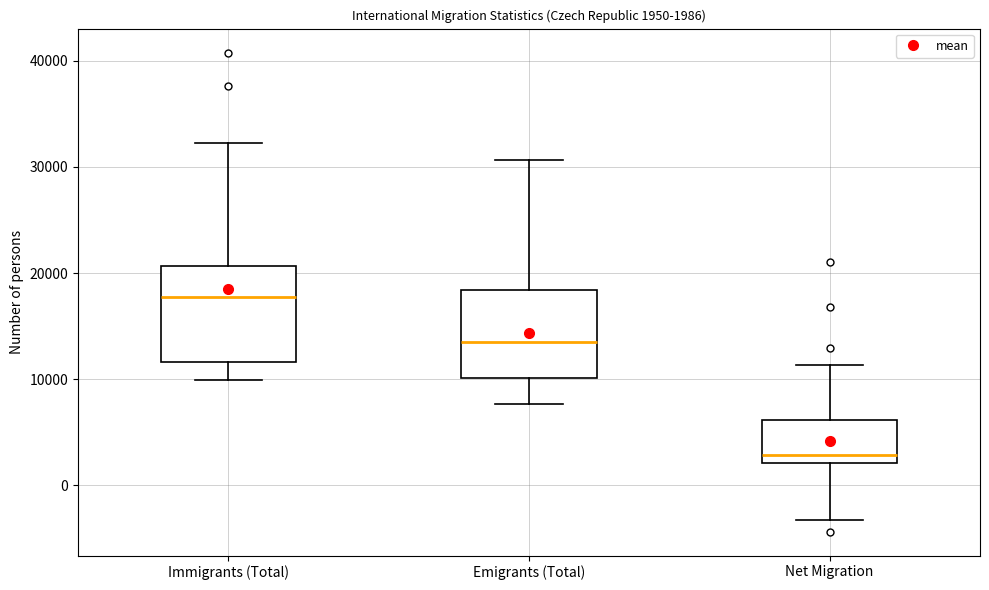

Which box has the highest median line?

Immigrants (Total)